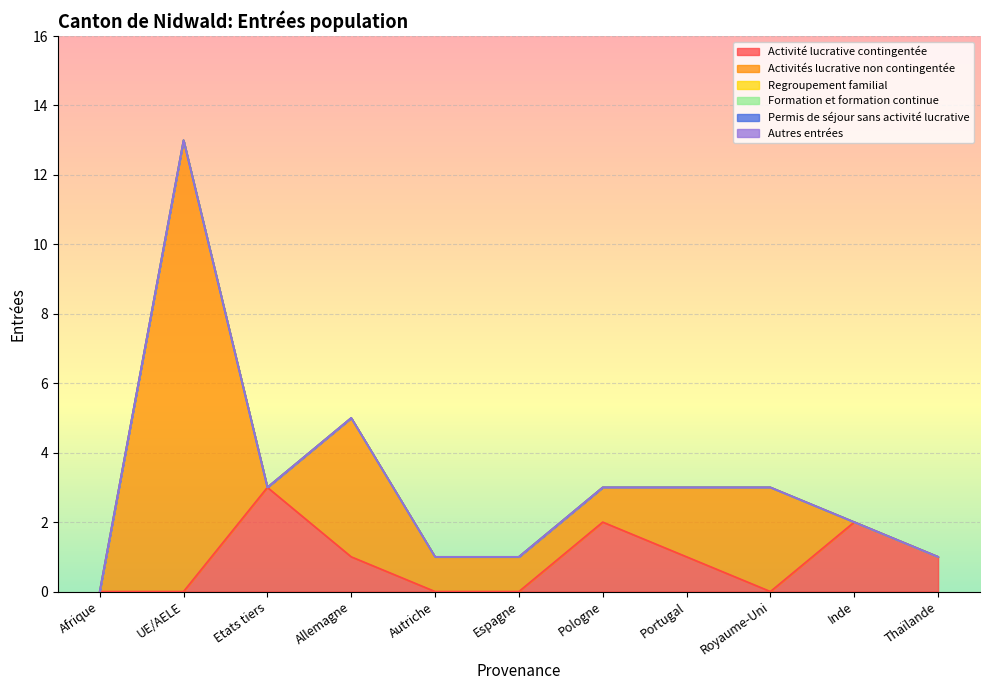

What are all the series names shown in the legend?

Activité lucrative contingentée, Activités lucrative non contingentée, Regroupement familial, Formation et formation continue, Permis de séjour sans activité lucrative, Autres entrées